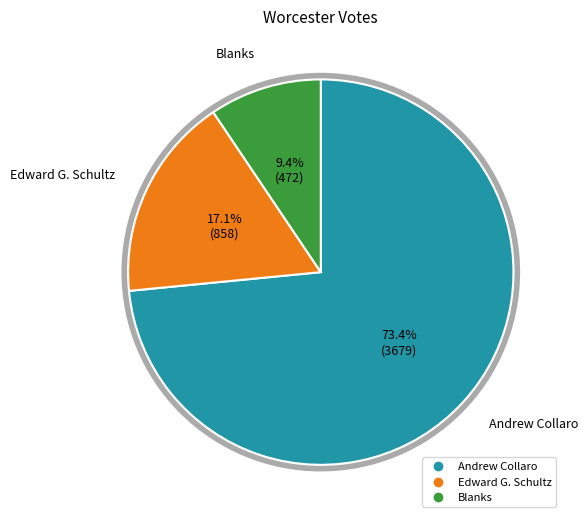

To the nearest percent, what is the average slice percentage?

33%